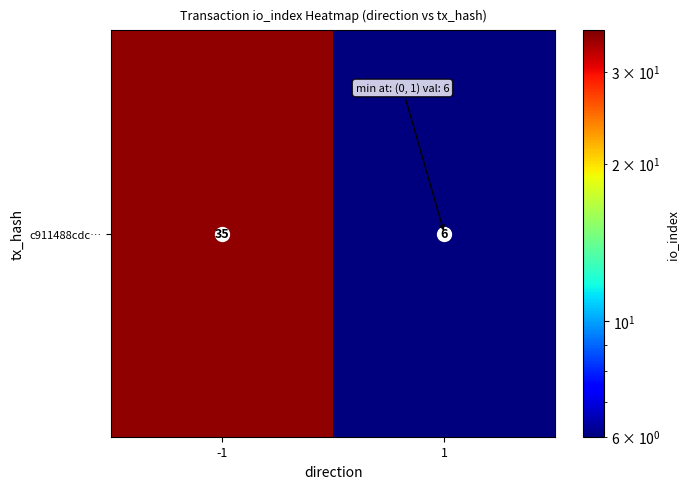

What is the average value?

20